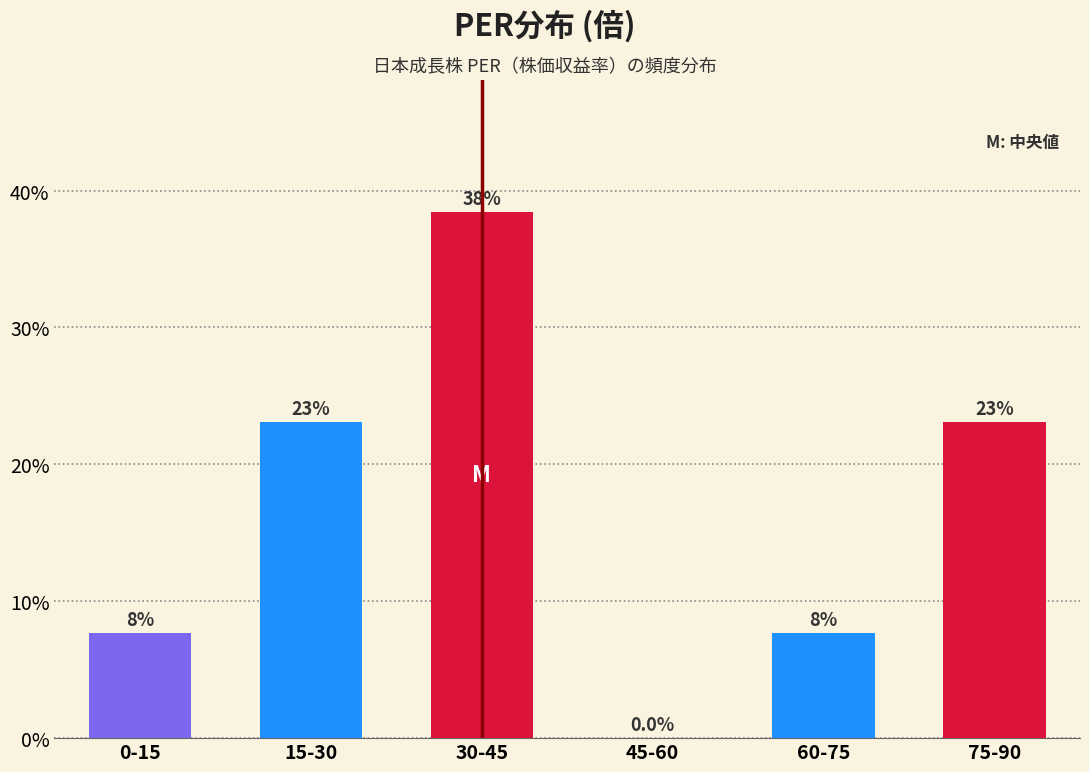

Reading left to right, transcribe all the data shown in this chart.

0-15=7.7	15-30=23.1	30-45=38.5	45-60=0.0	60-75=7.7	75-90=23.1